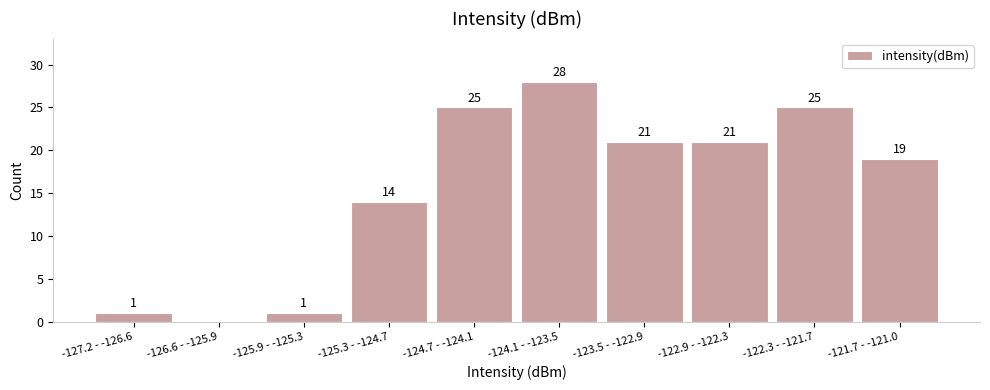

Reading left to right, what are all the values shown in this chart?

-127.2 - -126.6=1	-126.6 - -125.9=0	-125.9 - -125.3=1	-125.3 - -124.7=14	-124.7 - -124.1=25	-124.1 - -123.5=28	-123.5 - -122.9=21	-122.9 - -122.3=21	-122.3 - -121.7=25	-121.7 - -121.0=19